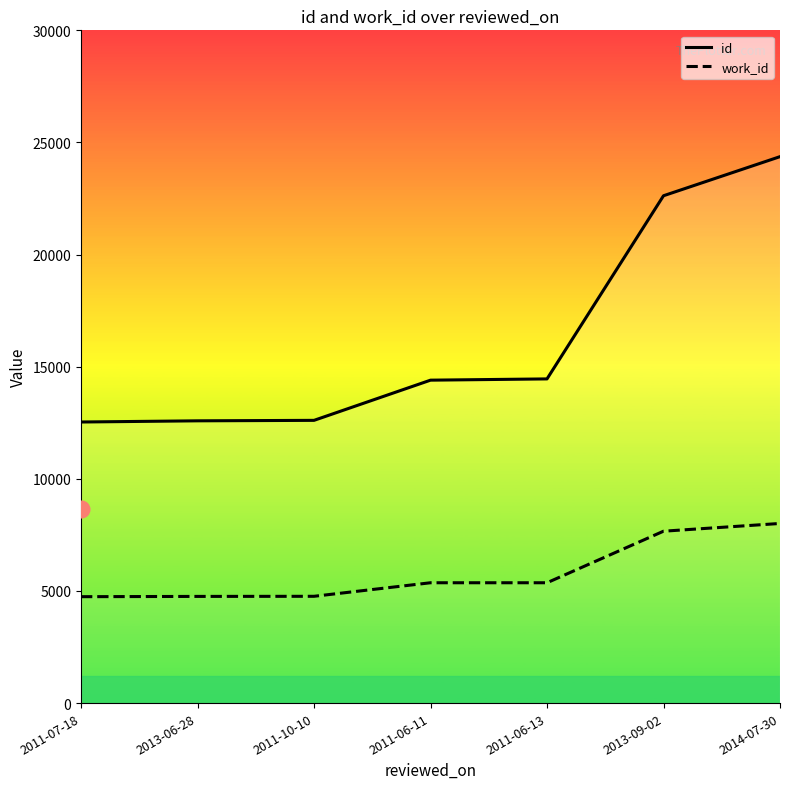

Count the number of data series in this chart.

2